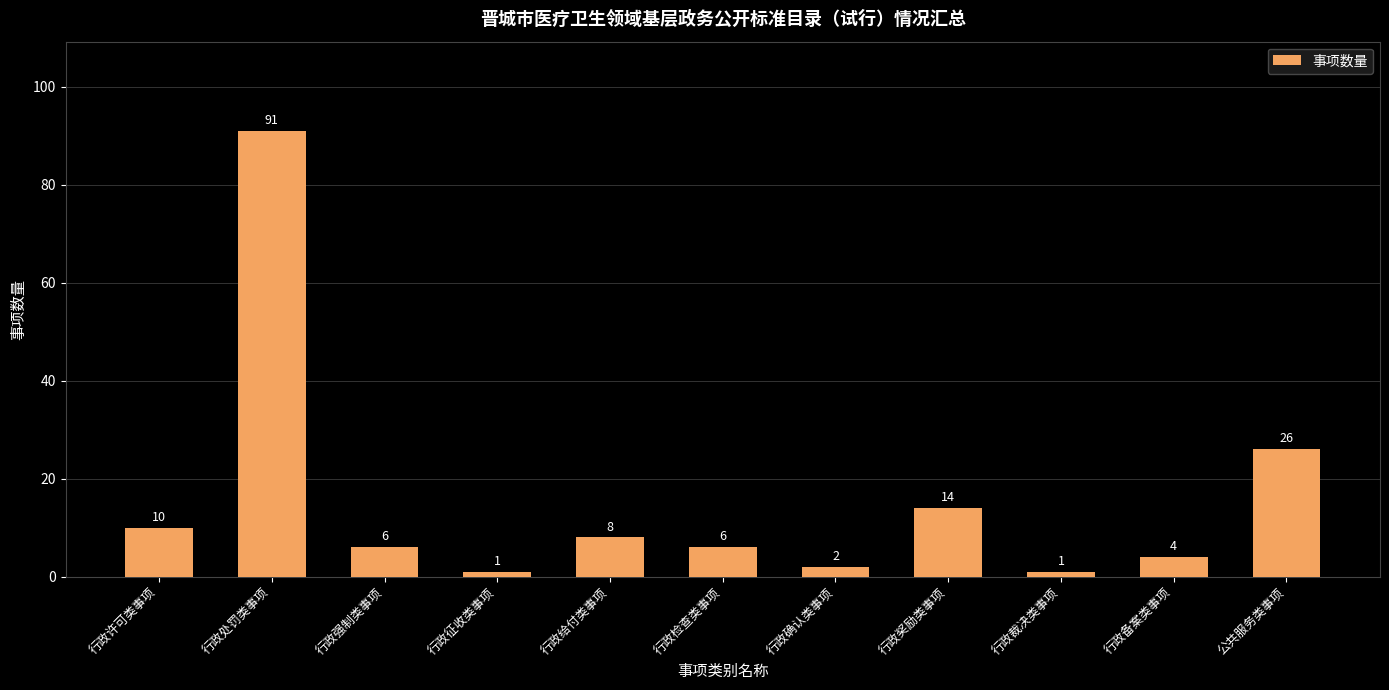

What is the label of the 6th bar from the left?

行政检查类事项